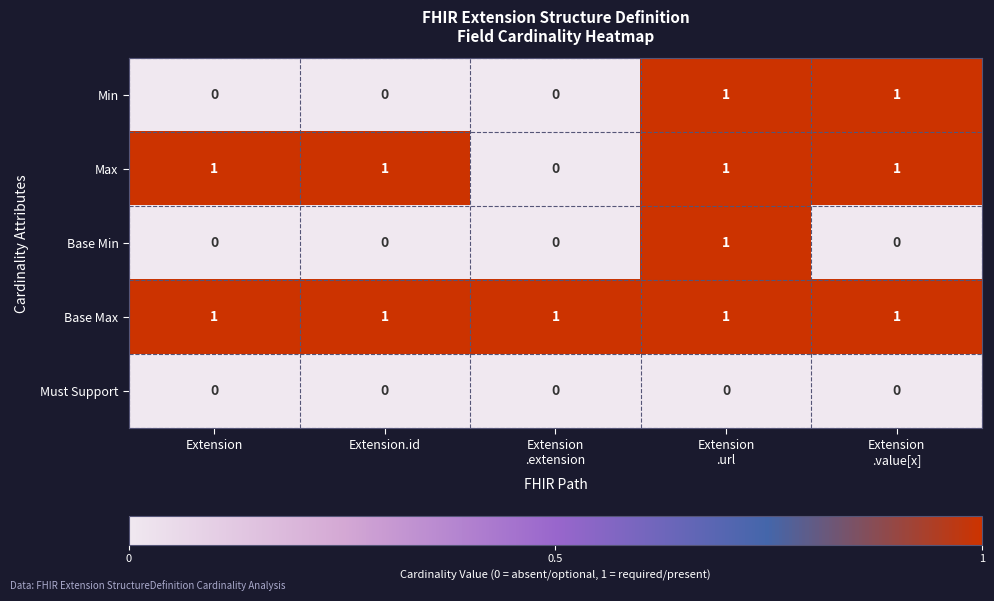

How many categories are shown in the chart?

5